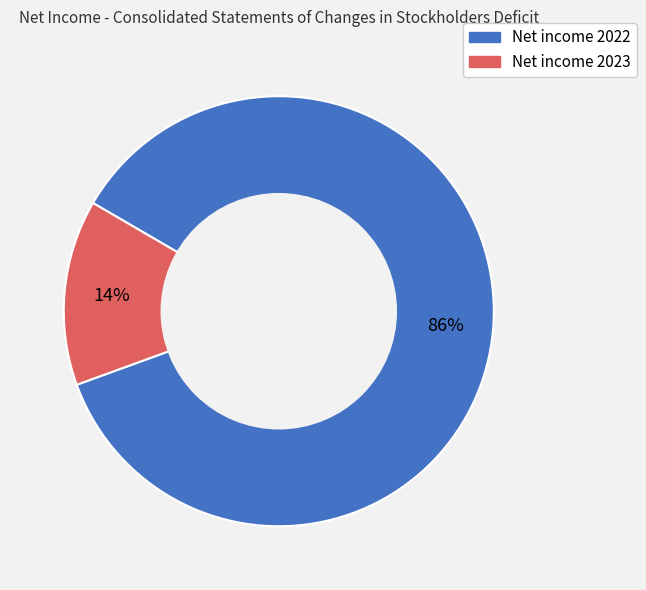

Between Net income 2023 and Net income 2022, which is larger?

Net income 2022